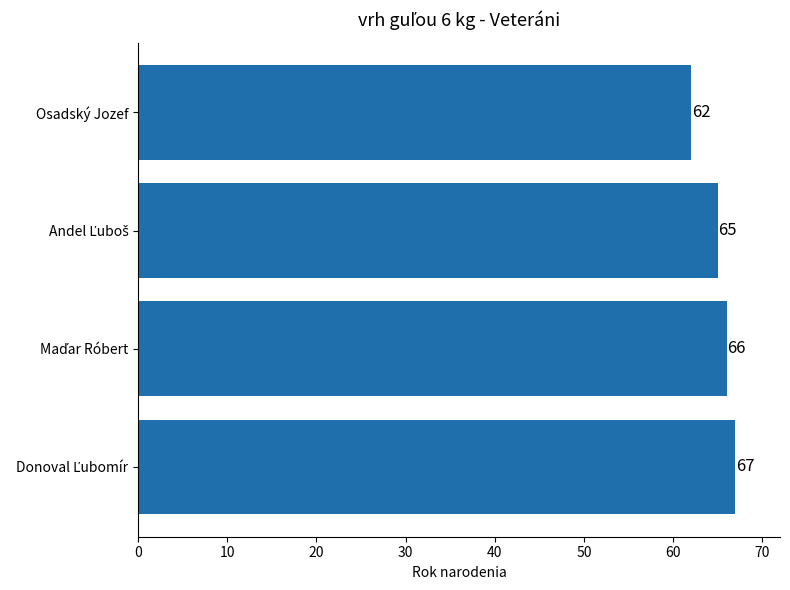

What is the difference between the maximum and minimum values?

5